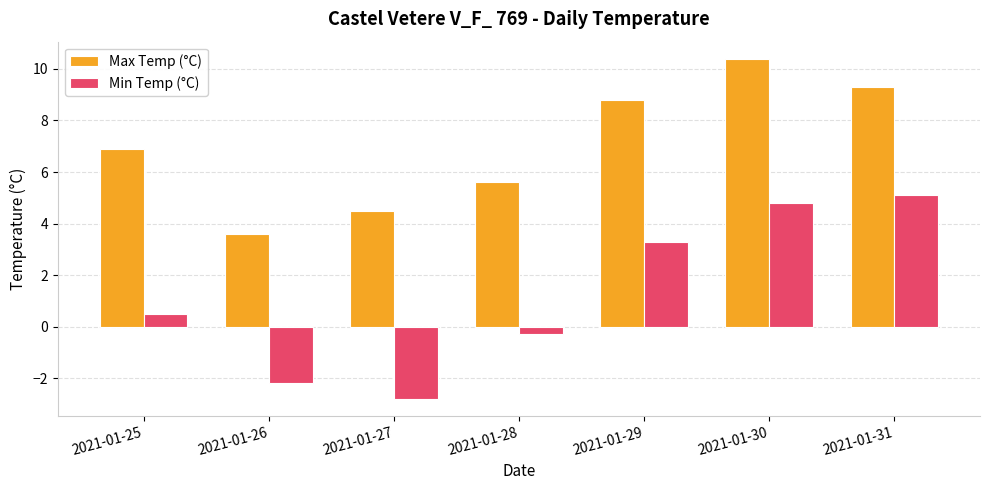

What is the spread (max minus min) of values at 2021-01-29?

5.5